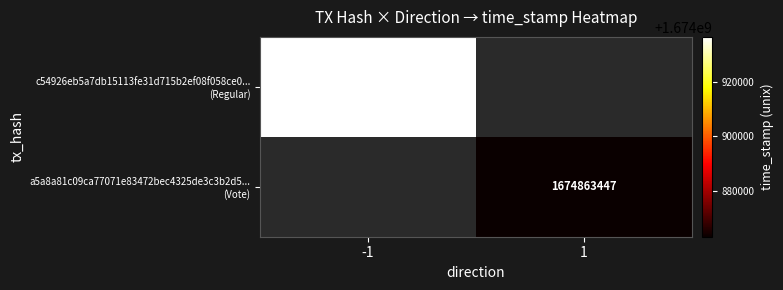

Rank the series by their maximum value, from lowest to highest.

c54926eb5a7db15113fe31d715b2ef08f058ce0... (Regular), a5a8a81c09ca77071e83472bec4325de3c3b2d5... (Vote)